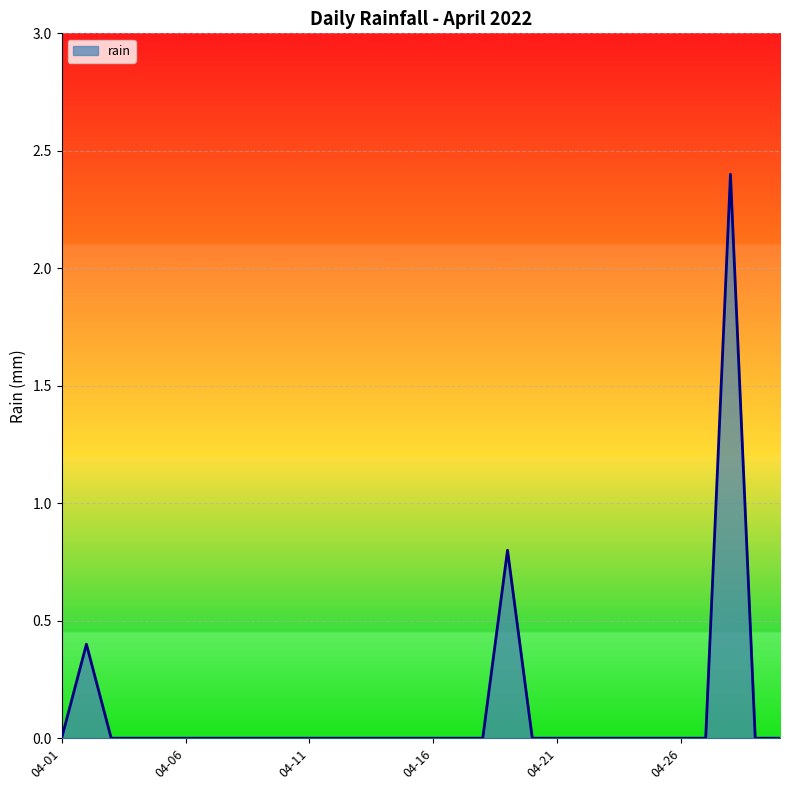

How many lines are shown in the chart?

1